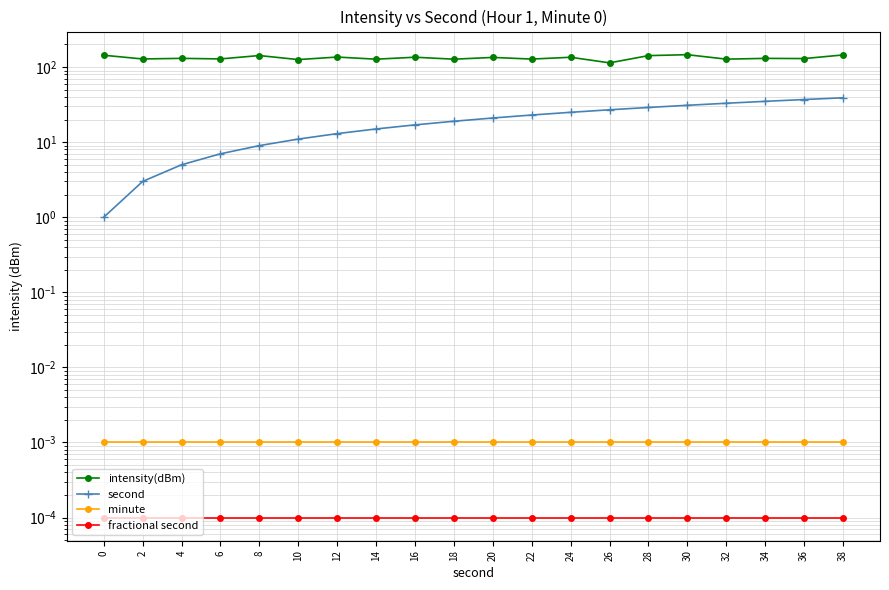

True or false: intensity(dBm) has a value of 66.9 at 4.

False